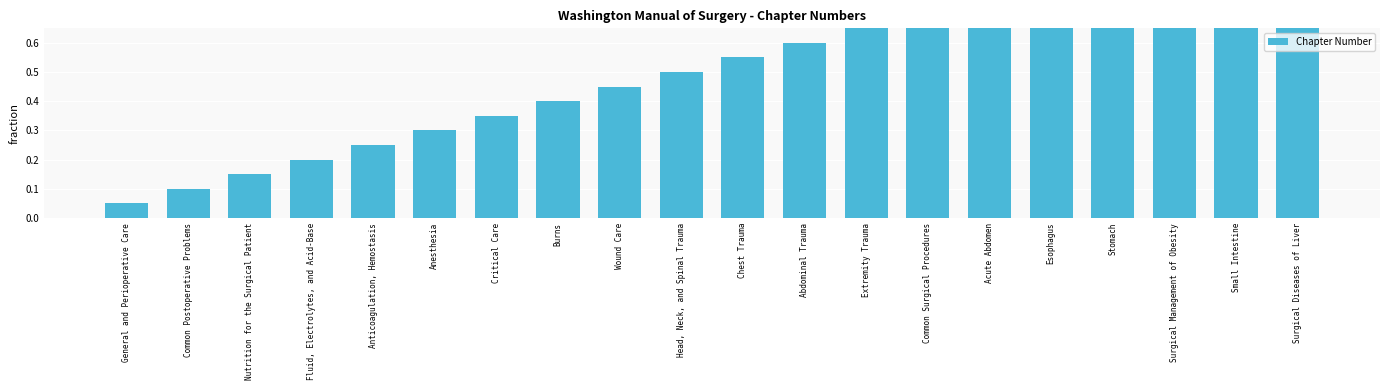

Rank the categories by value from lowest to highest.

General and Perioperative Care, Common Postoperative Problems, Nutrition for the Surgical Patient, Fluid, Electrolytes, and Acid-Base, Anticoagulation, Hemostasis, Anesthesia, Critical Care, Burns, Wound Care, Head, Neck, and Spinal Trauma, Chest Trauma, Abdominal Trauma, Extremity Trauma, Common Surgical Procedures, Acute Abdomen, Esophagus, Stomach, Surgical Management of Obesity, Small Intestine, Surgical Diseases of Liver